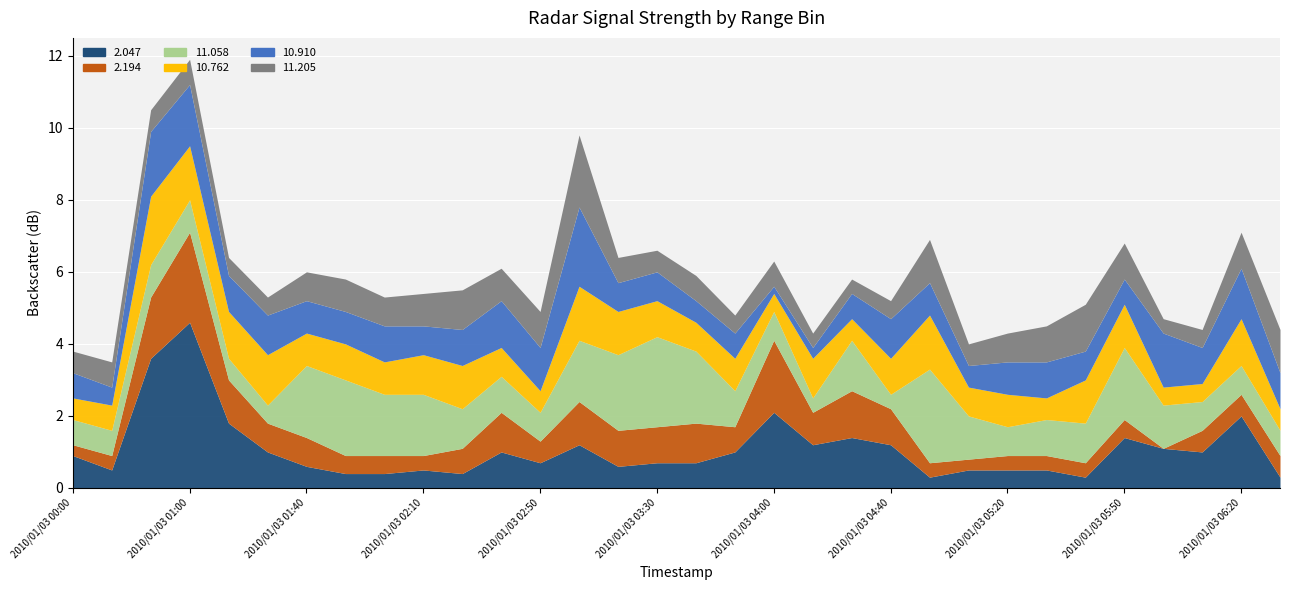

Which series has the widest spread of values?

2.047